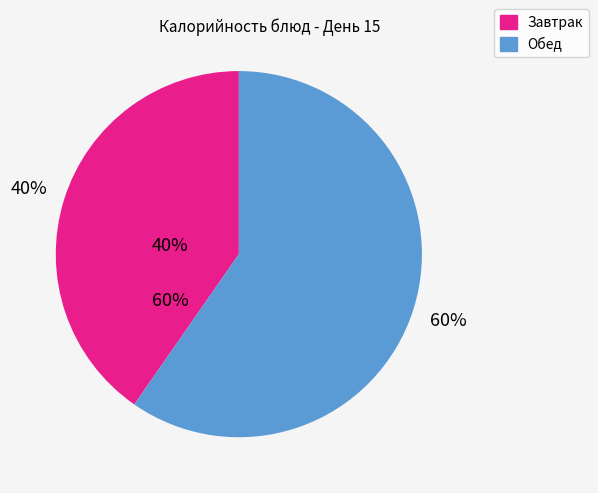

Does any single category account for the majority?

Yes